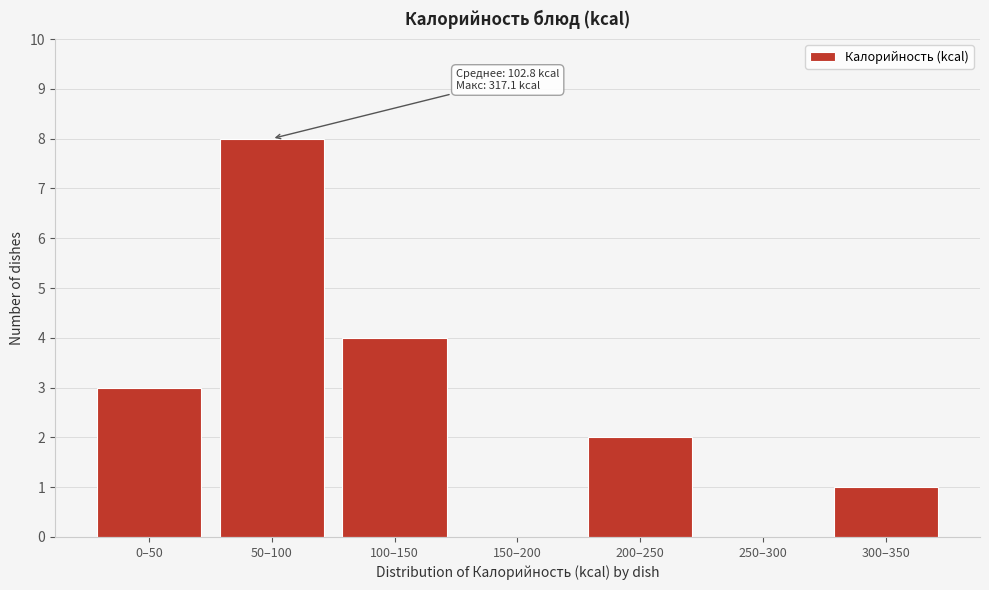

Reading left to right, what are all the values shown in this chart?

0–50=3	50–100=8	100–150=4	150–200=0	200–250=2	250–300=0	300–350=1